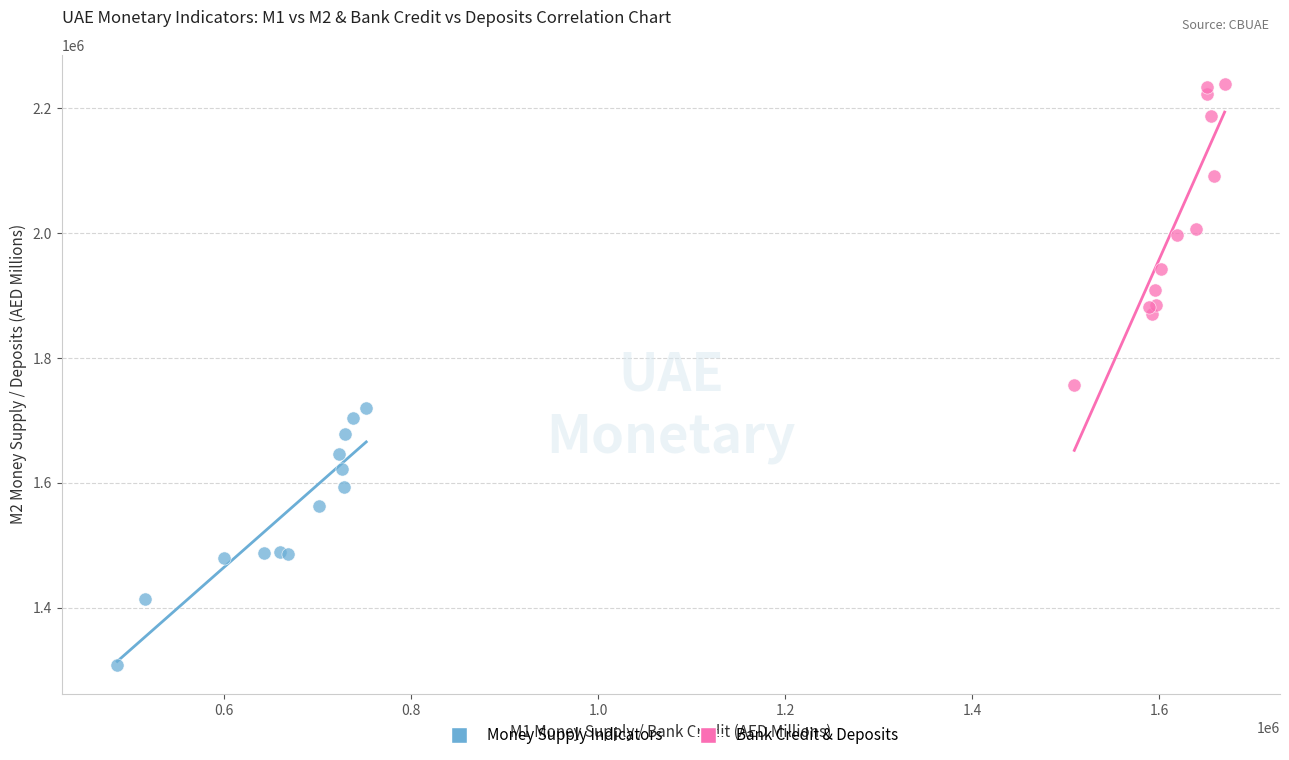

Which series contains the lowest Y value?

Money Supply Indicators